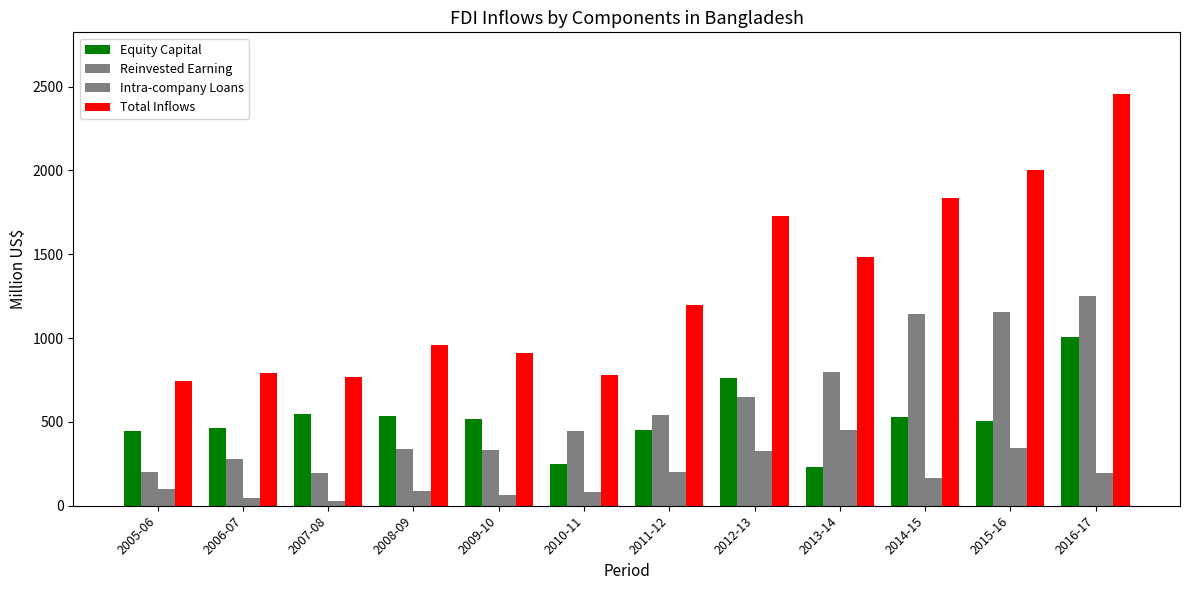

Count the number of categories in the chart.

12